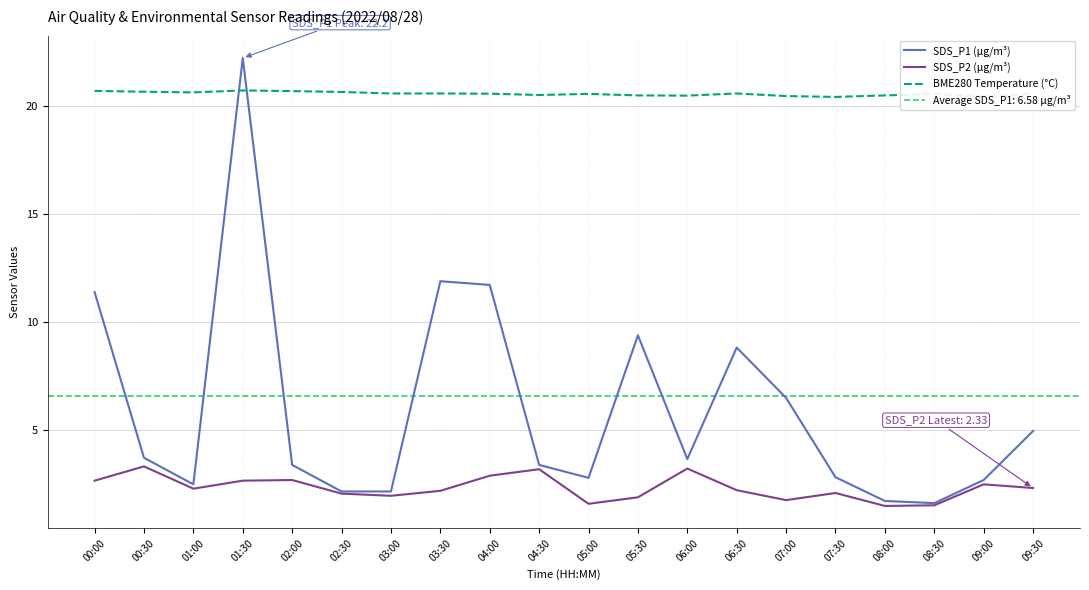

Between 00:30 and 07:00, which is larger?

07:00